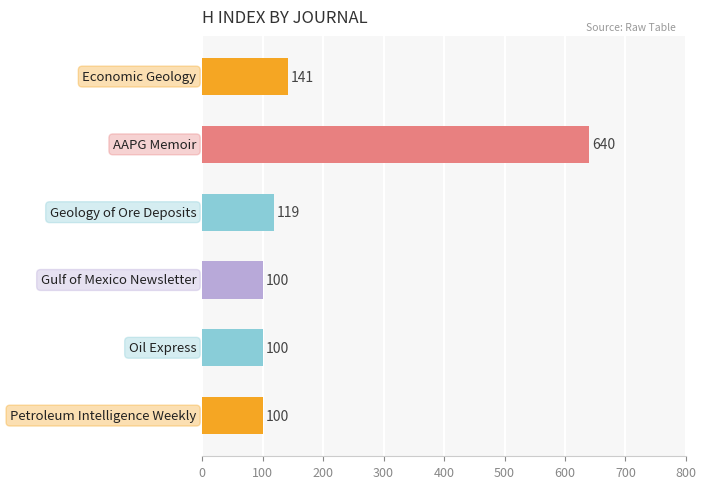

What is the sum of all values?

1200